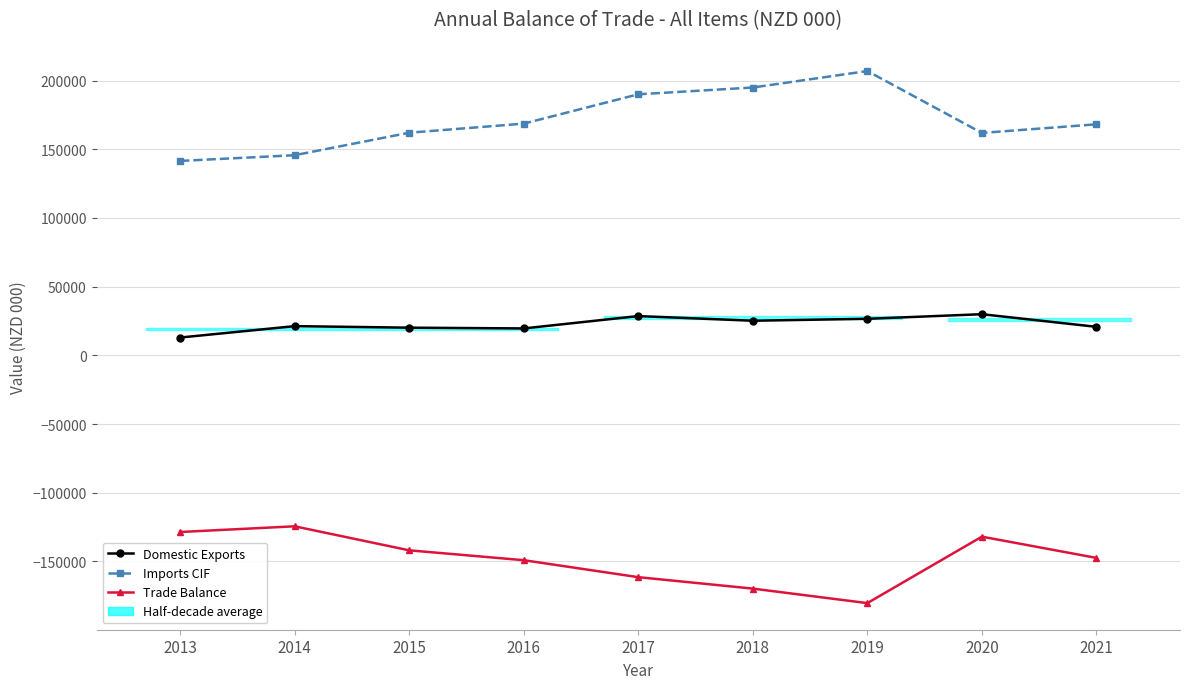

What is the smallest value displayed?

-180288